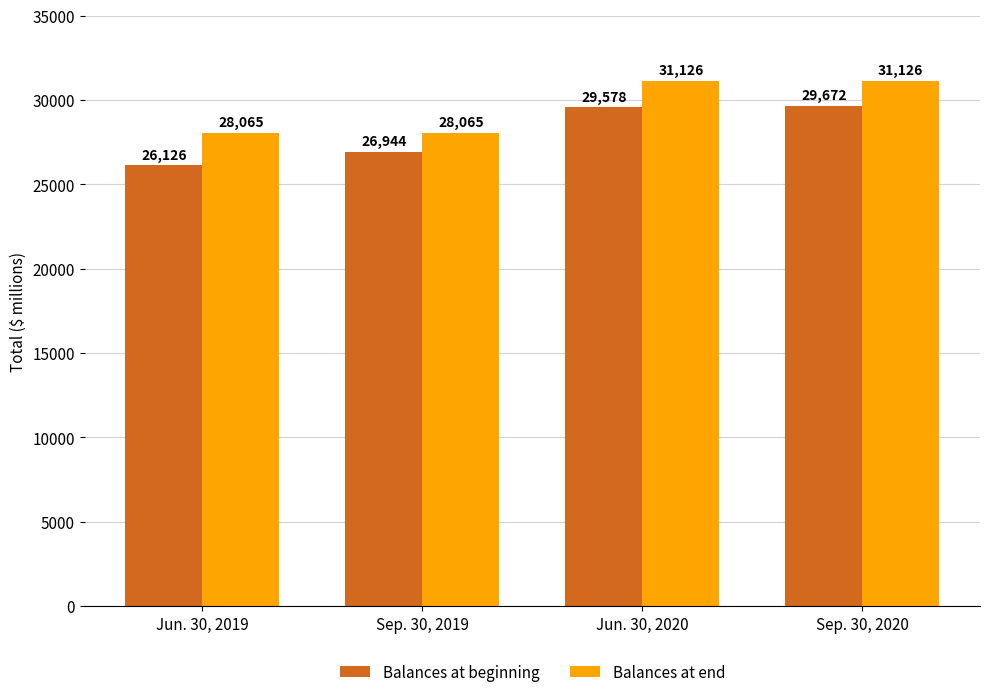

What is the value of the Balances at beginning bar at the 4th from the left?

29672